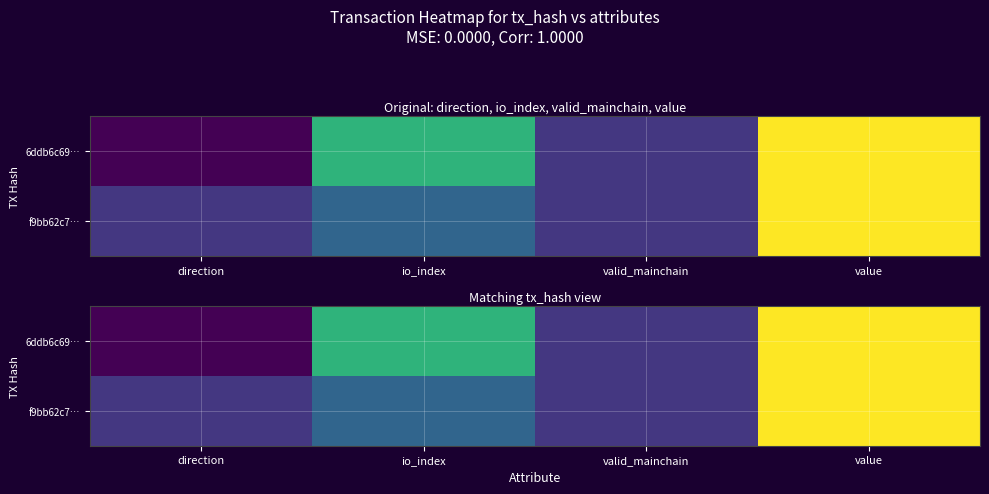

What is the total value across all series at valid_mainchain?

2.0